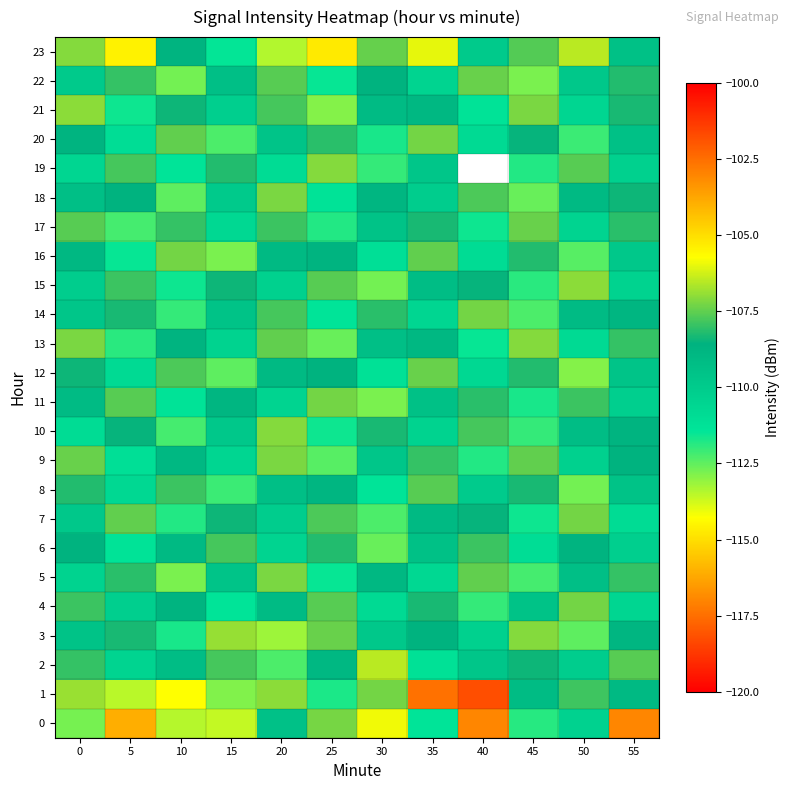

Where is 6 nearest to the value -110?

55